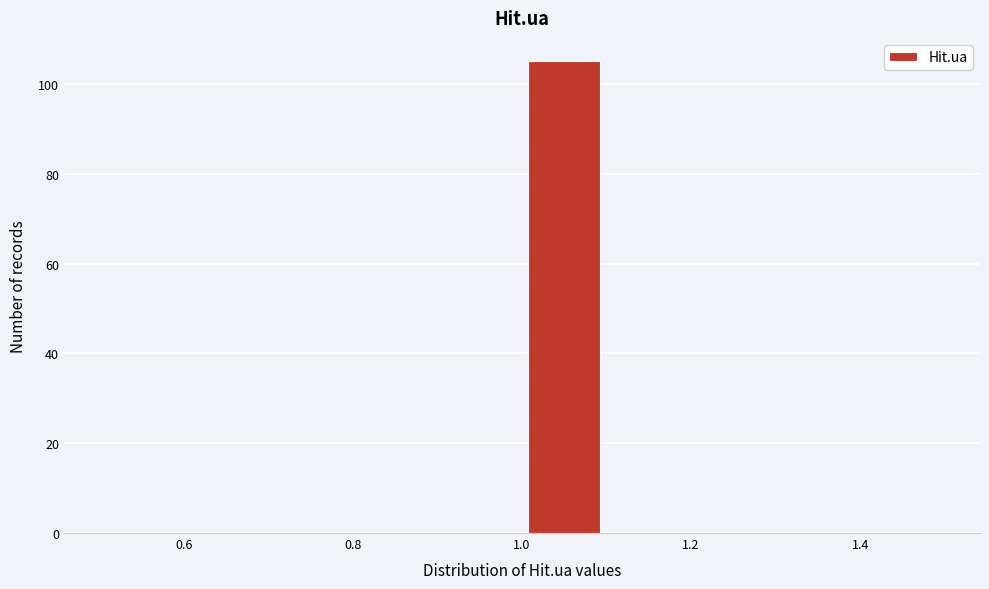

Reading left to right, transcribe this chart: for each bar, give the range it covers on the x-axis and its height. The values are not printed on the chart, so give them approximately, as read against the axis.

0.5 to 0.6: 0
0.6 to 0.7: 0
0.7 to 0.8: 0
0.8 to 0.9: 0
0.9 to 1.0: 0
1.0 to 1.1: 106
1.1 to 1.2: 0
1.2 to 1.3: 0
1.3 to 1.4: 0
1.4 to 1.5: 0